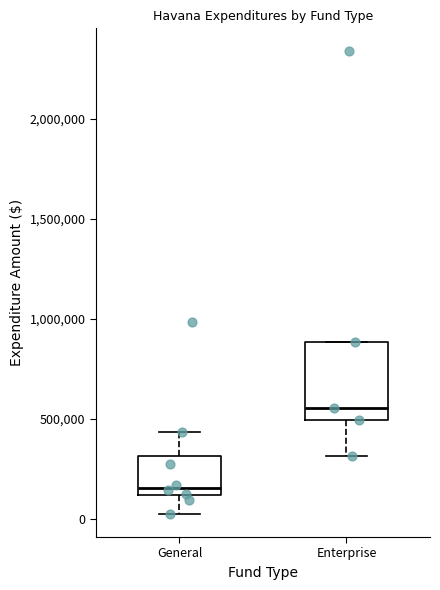

Where does the median line of the box for General sit on the y-axis? The values are not printed on the chart, so give them approximately, as read against the axis.

150000